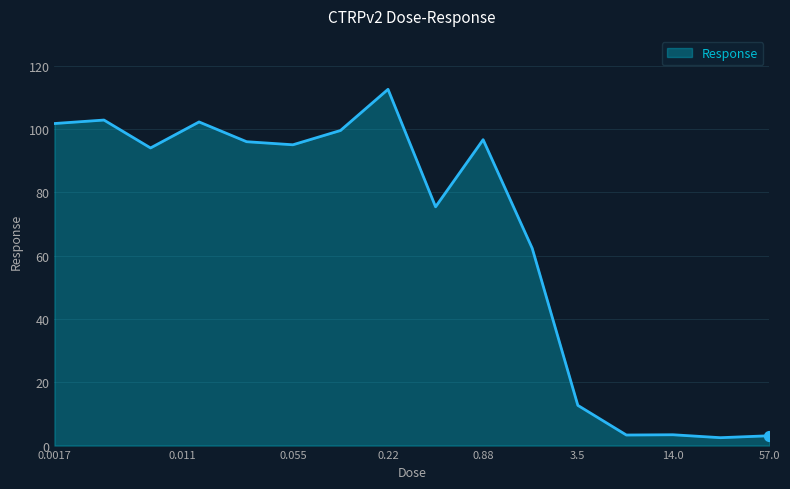

What is the maximum value shown in the chart?

112.5